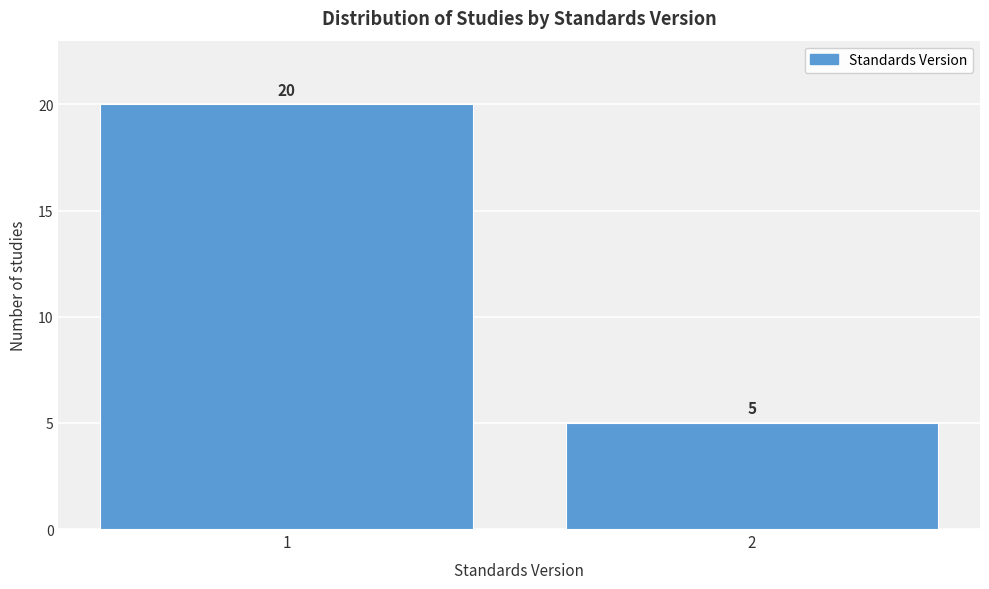

Reading left to right, extract all data points from this chart.

1=20	2=5